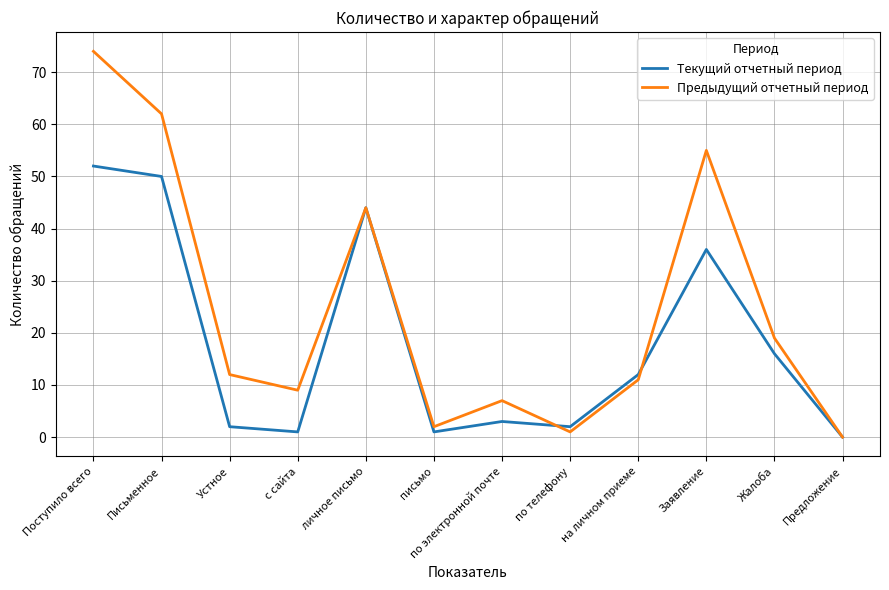

Is it true that Текущий отчетный период equals -31 at Предложение?

False